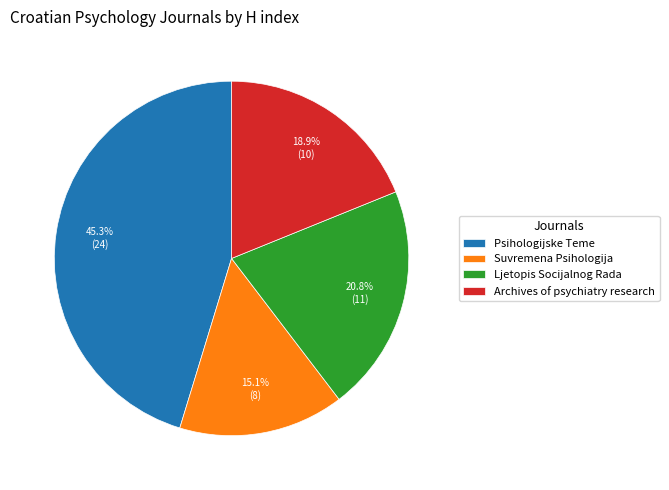

Which slice is the largest?

Psihologijske Teme